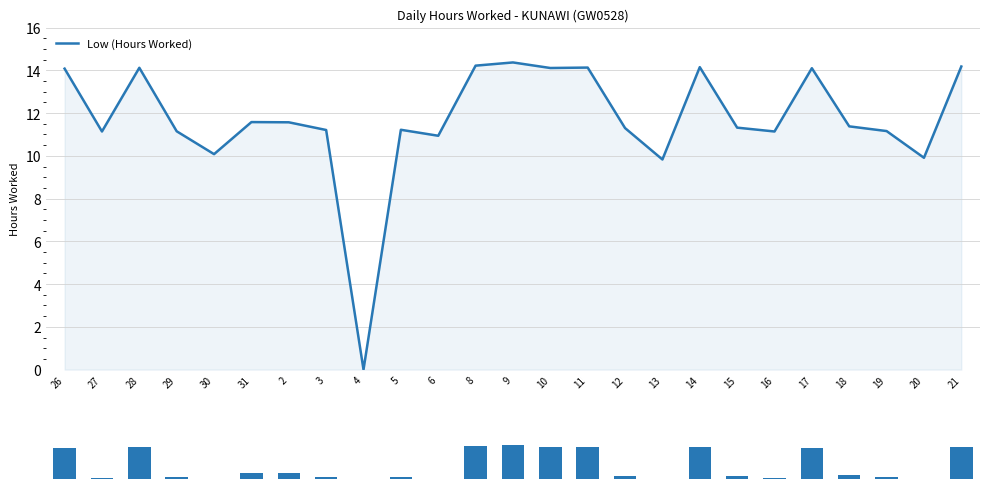

What is the value of the Low (Hours Worked) bar at the 5th from the left?

10.1